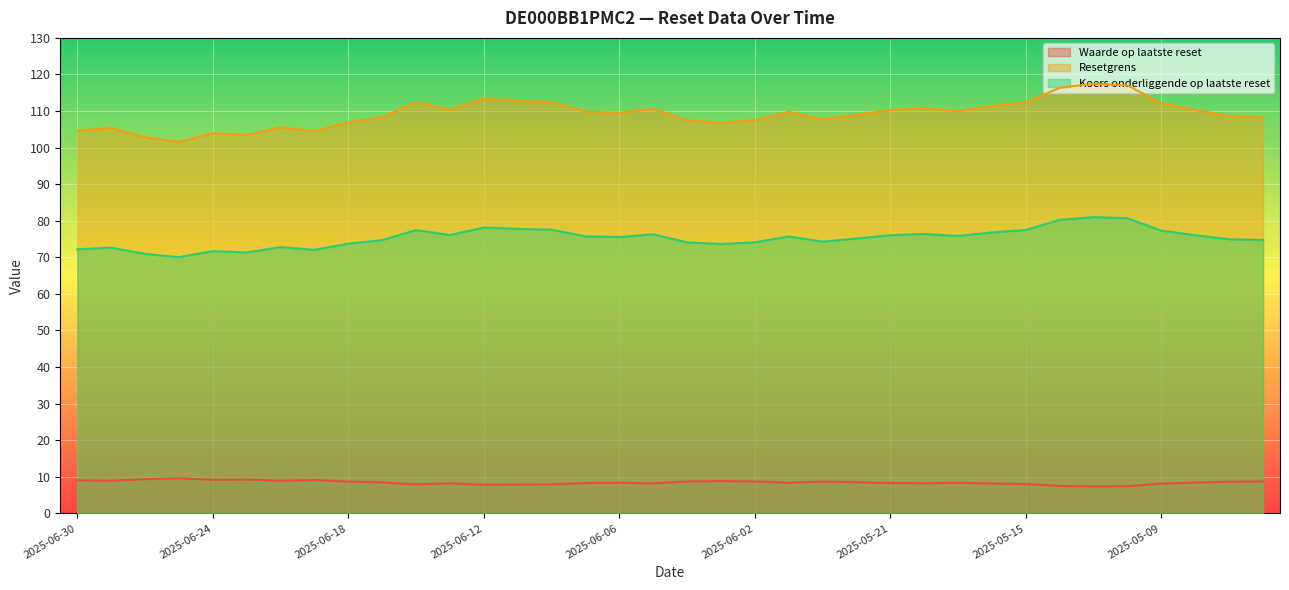

At which category is the sum across all series the highest?

2025-05-13